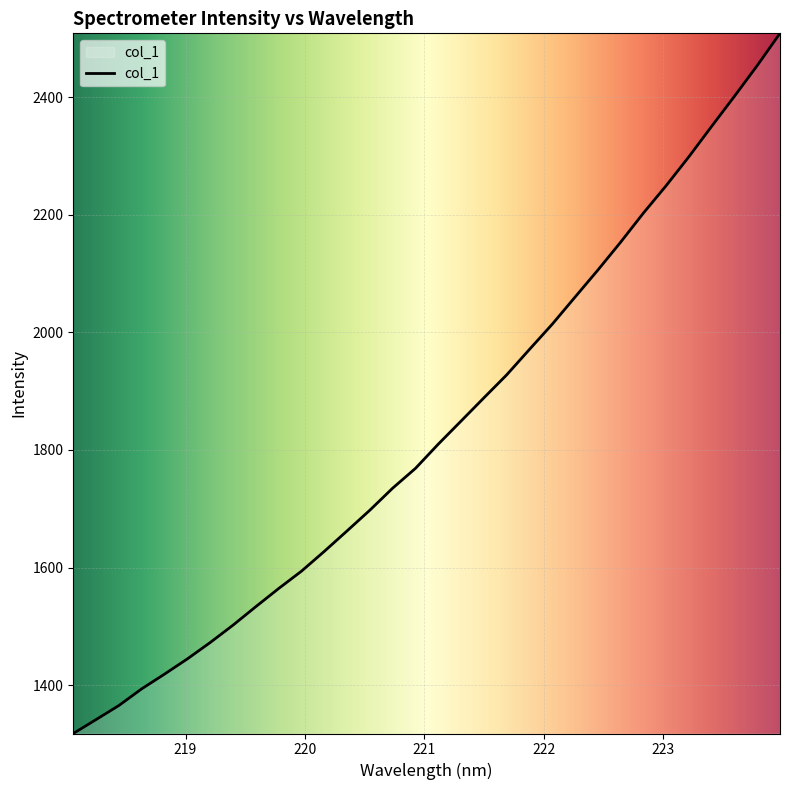

Is this an area chart (filled region under the line)?

Yes